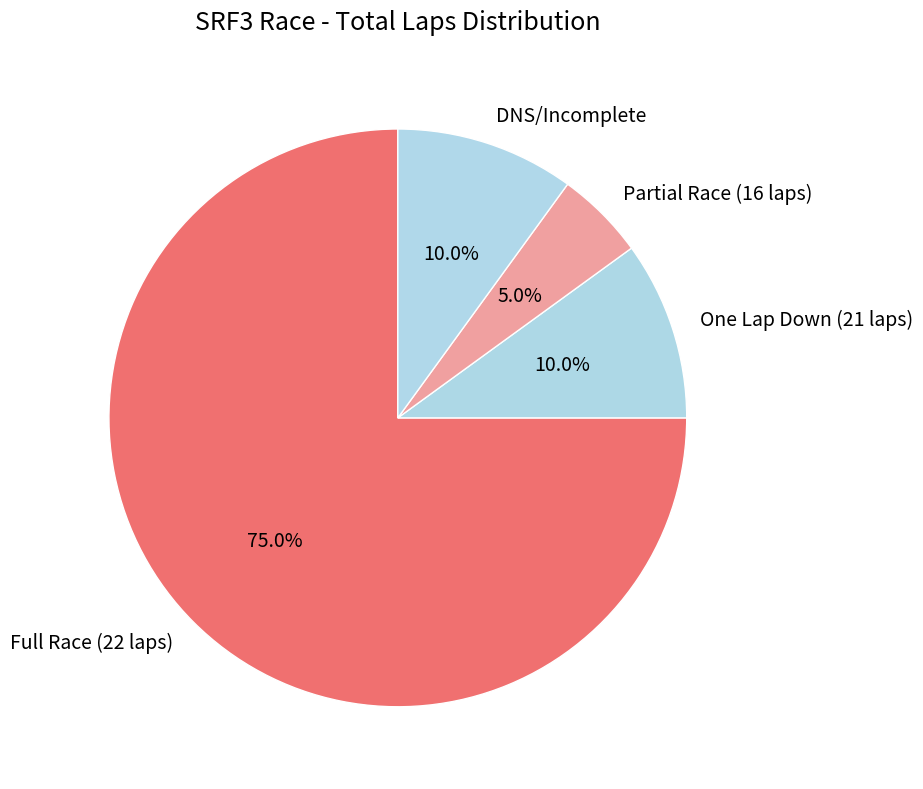

Is there a majority slice in this chart?

Yes